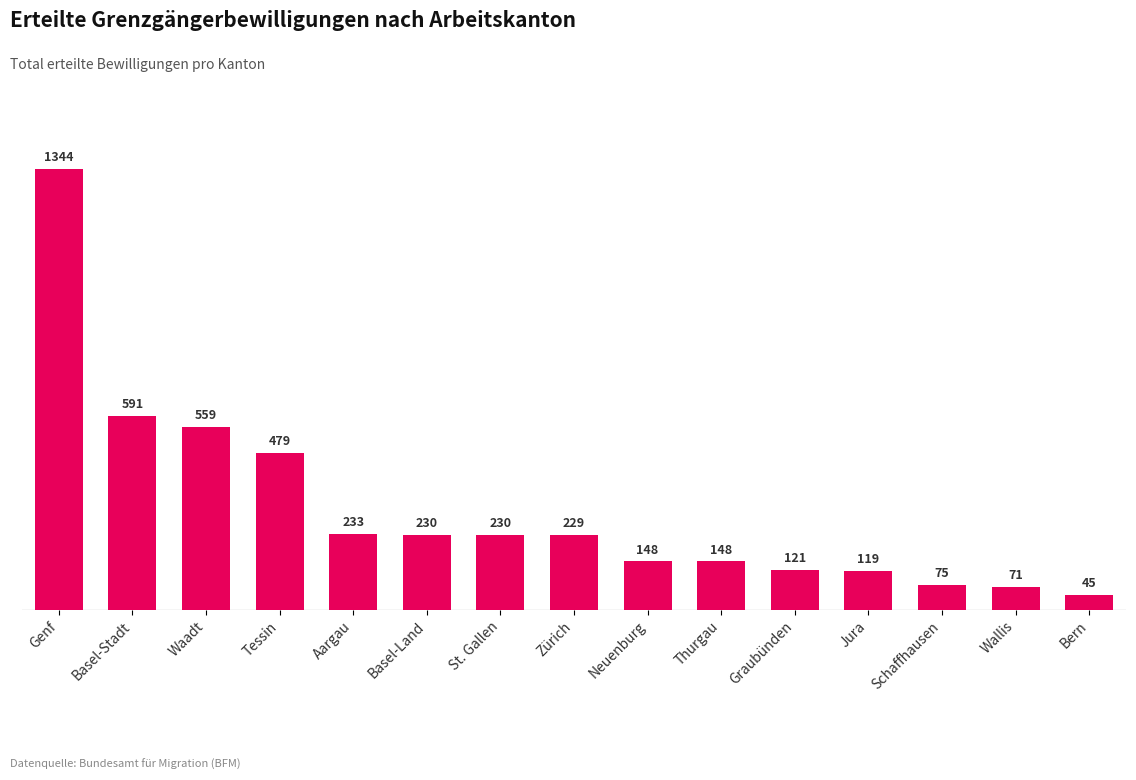

Which label corresponds to the smallest value in the chart?

Bern